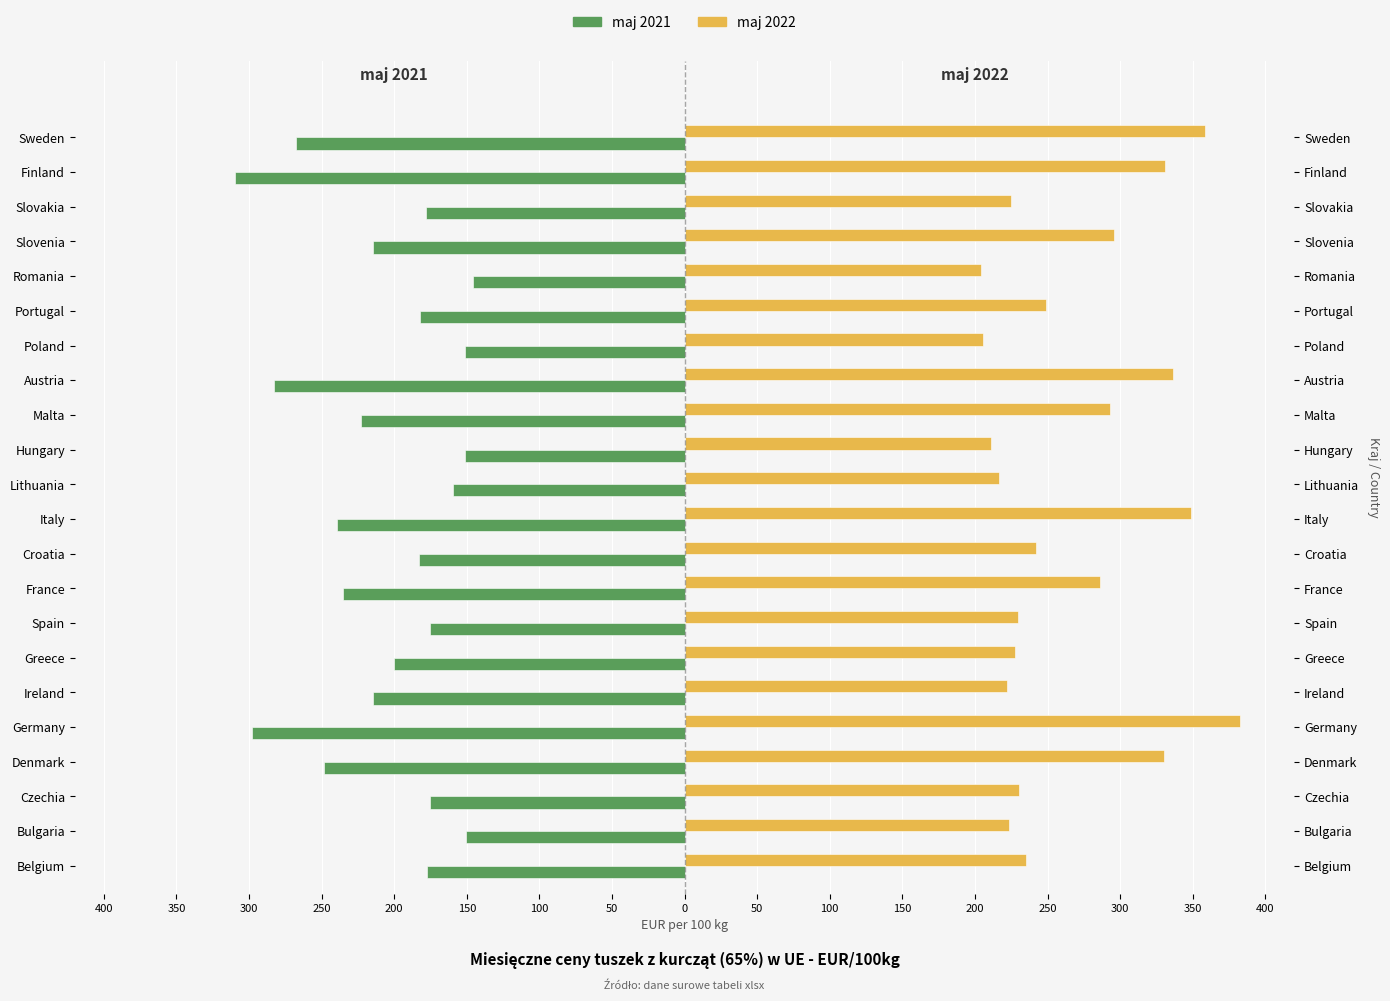

At how many categories does at least one series exceed -286?

22